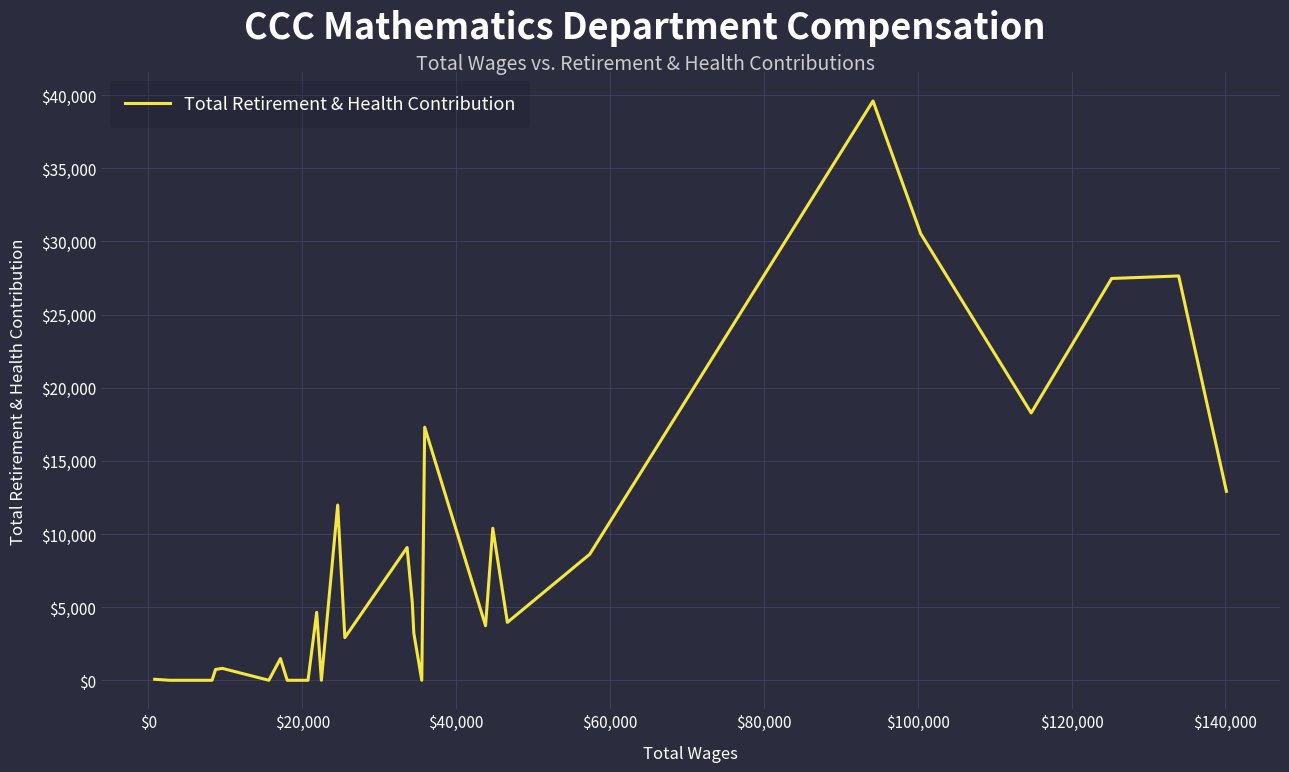

What is the maximum value shown in the chart?

39608